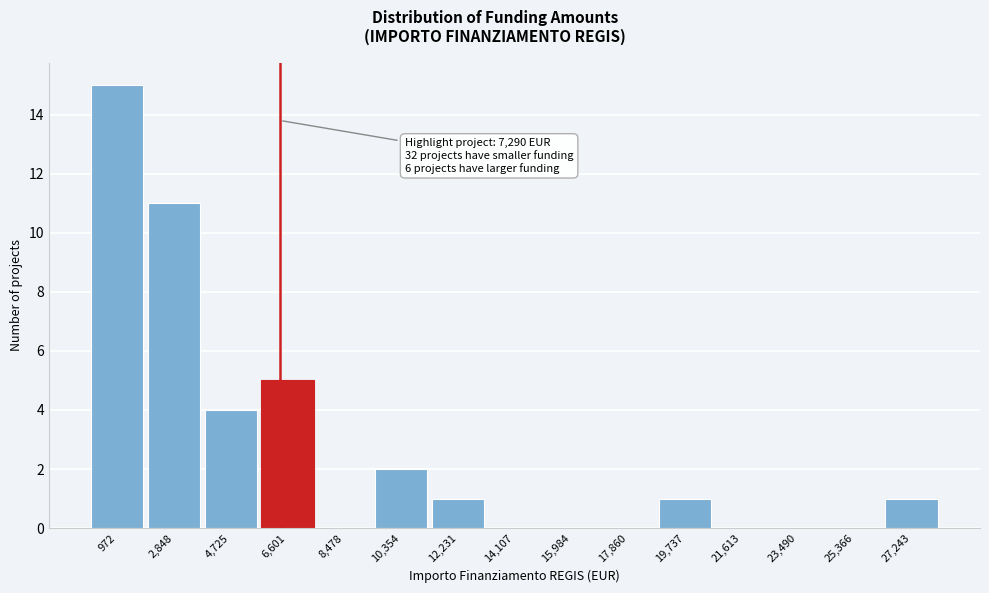

Reading right to left, extract all data points from this chart.

27,243=1	25,366=0	23,490=0	21,613=0	19,737=1	17,860=0	15,984=0	14,107=0	12,231=1	10,354=2	8,478=0	6,601=5	4,725=4	2,848=11	972=15